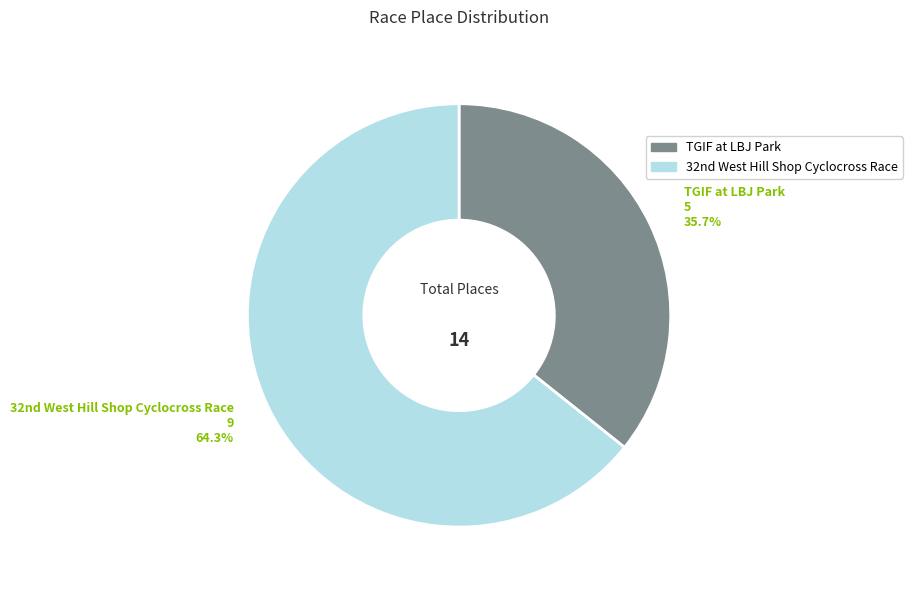

What is the smallest slice in the pie chart?

TGIF at LBJ Park